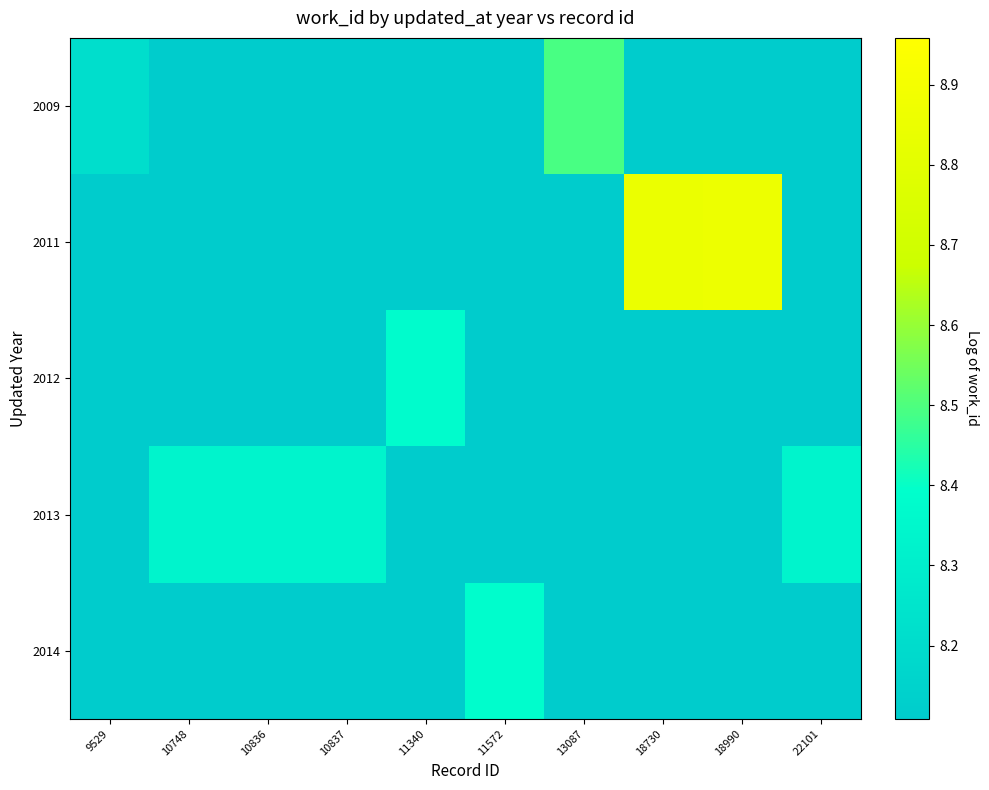

At 11340, list the series in order from smallest to largest.

2009, 2011, 2012, 2013, 2014